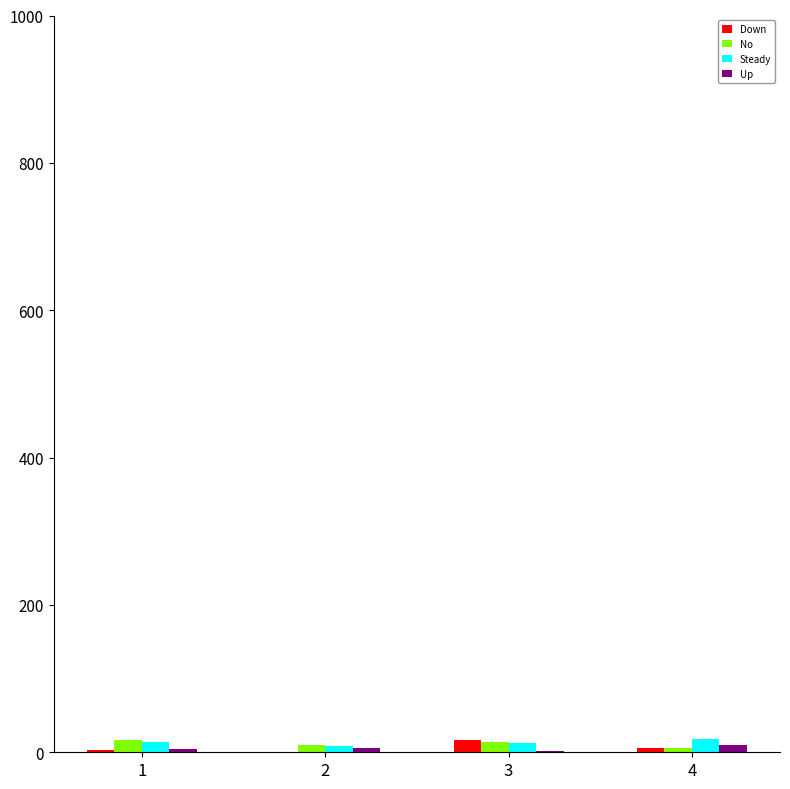

Does the chart contain stacked bars?

No